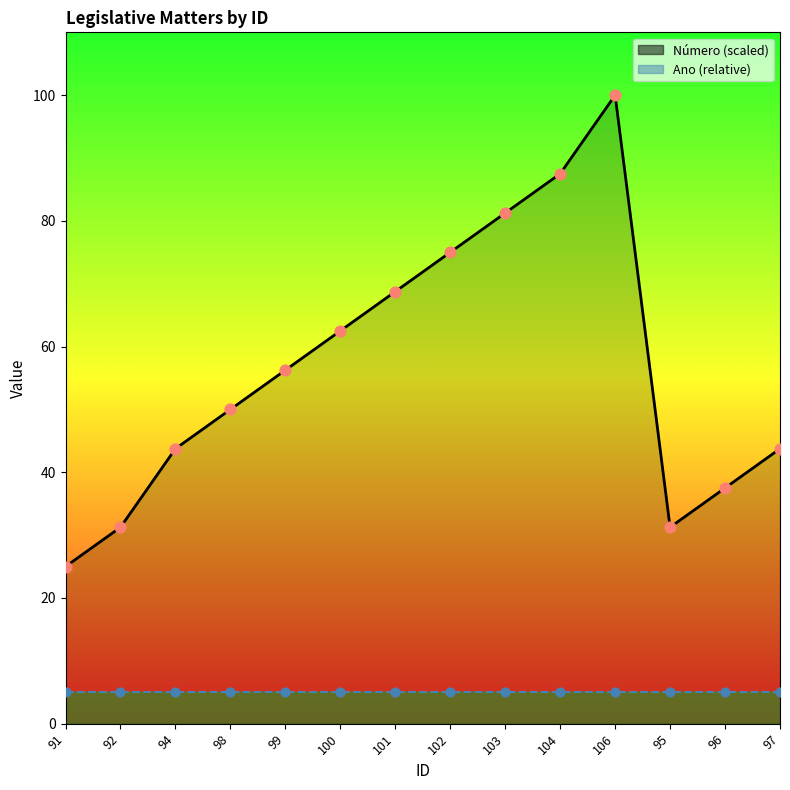

Which series has the largest total across all categories?

Número